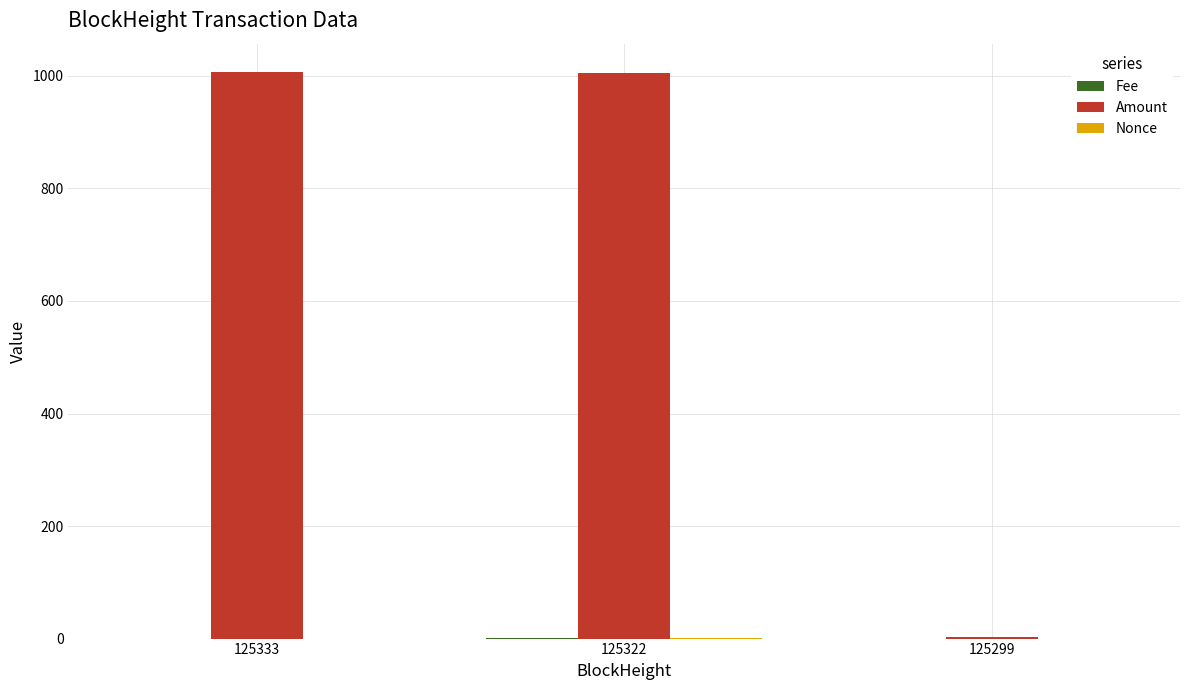

The value of Amount at 125333 is 1006.9. True or false?

True